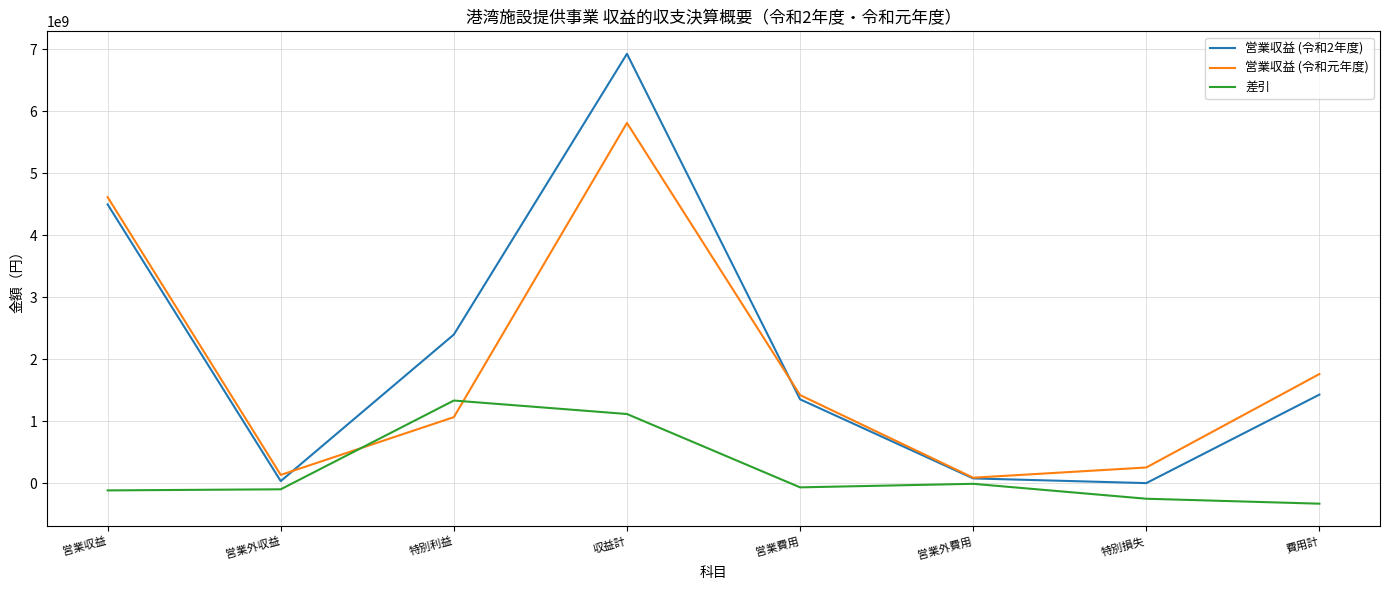

True or false: 営業収益 (令和2年度) and 差引 intersect in this chart.

False